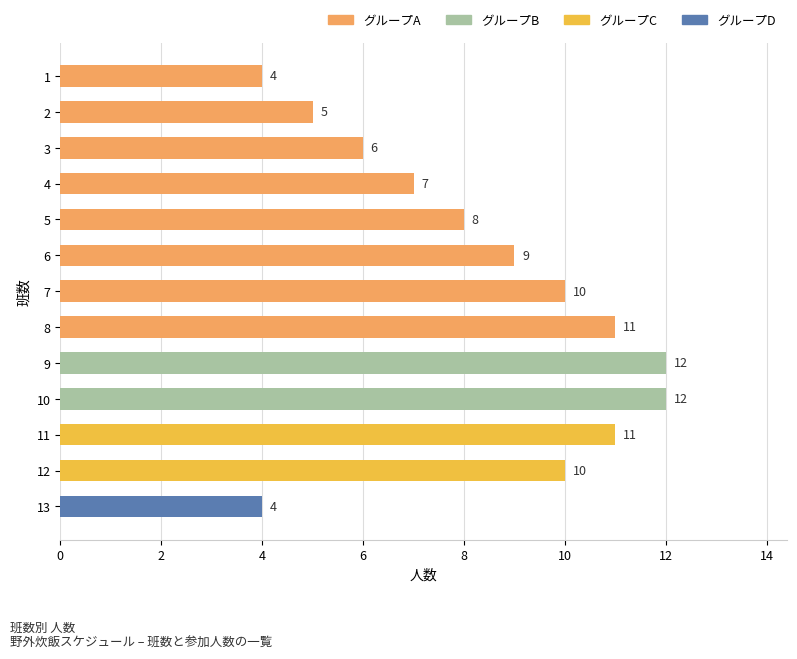

What is the greatest value displayed?

12